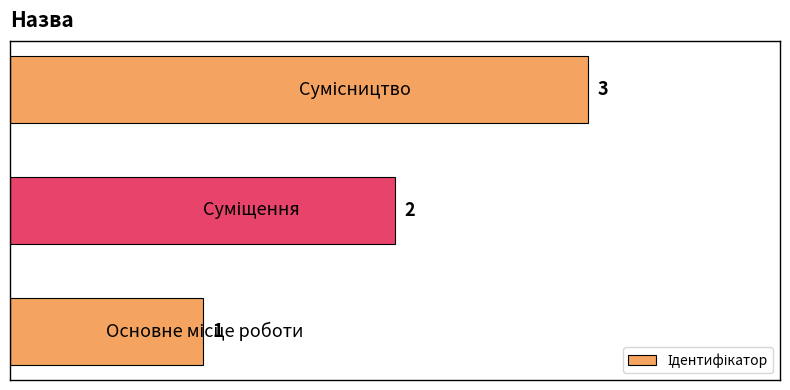

How many values are between 1 and 3?

3